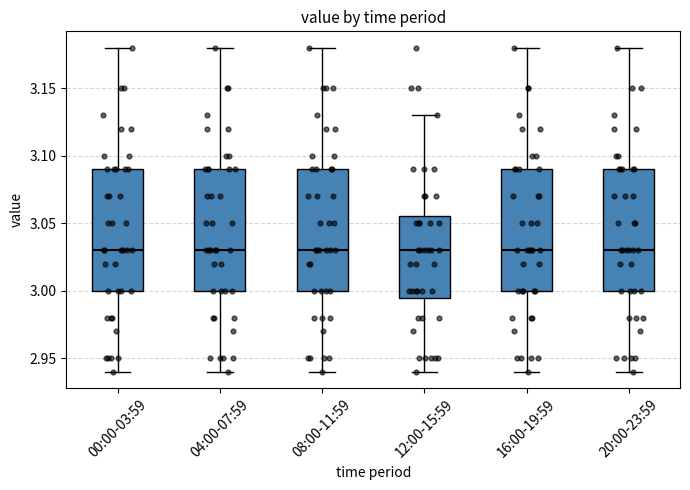

Reading left to right, transcribe this box plot: for each box, give where its median line is, the range the box spans, and where its two whiskers end, as read against the y-axis. The values are not printed on the chart, so give them approximately, as read against the axis.

00:00-03:59: median 3.030, box 3.000 to 3.090, whiskers 2.940 to 3.180
04:00-07:59: median 3.030, box 3.000 to 3.090, whiskers 2.940 to 3.180
08:00-11:59: median 3.030, box 3.000 to 3.090, whiskers 2.940 to 3.180
12:00-15:59: median 3.030, box 2.995 to 3.055, whiskers 2.940 to 3.130
16:00-19:59: median 3.030, box 3.000 to 3.090, whiskers 2.940 to 3.180
20:00-23:59: median 3.030, box 3.000 to 3.090, whiskers 2.940 to 3.180